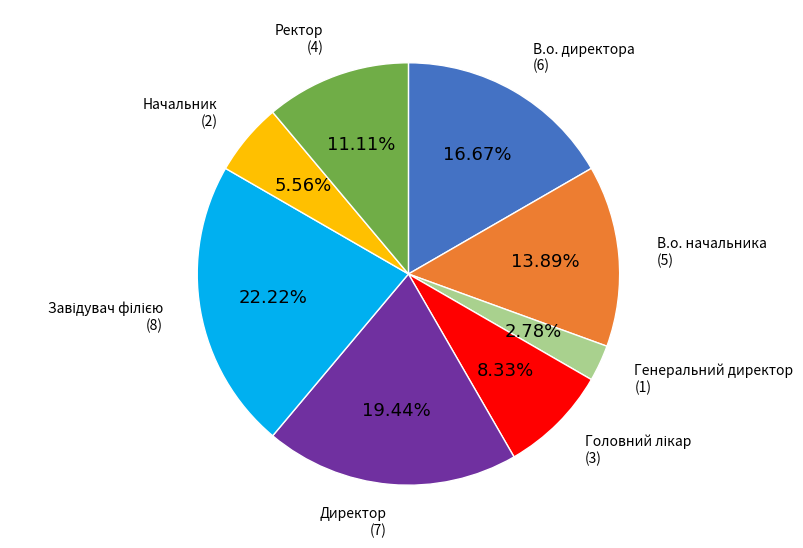

Does Начальник represent more than half of the total?

No